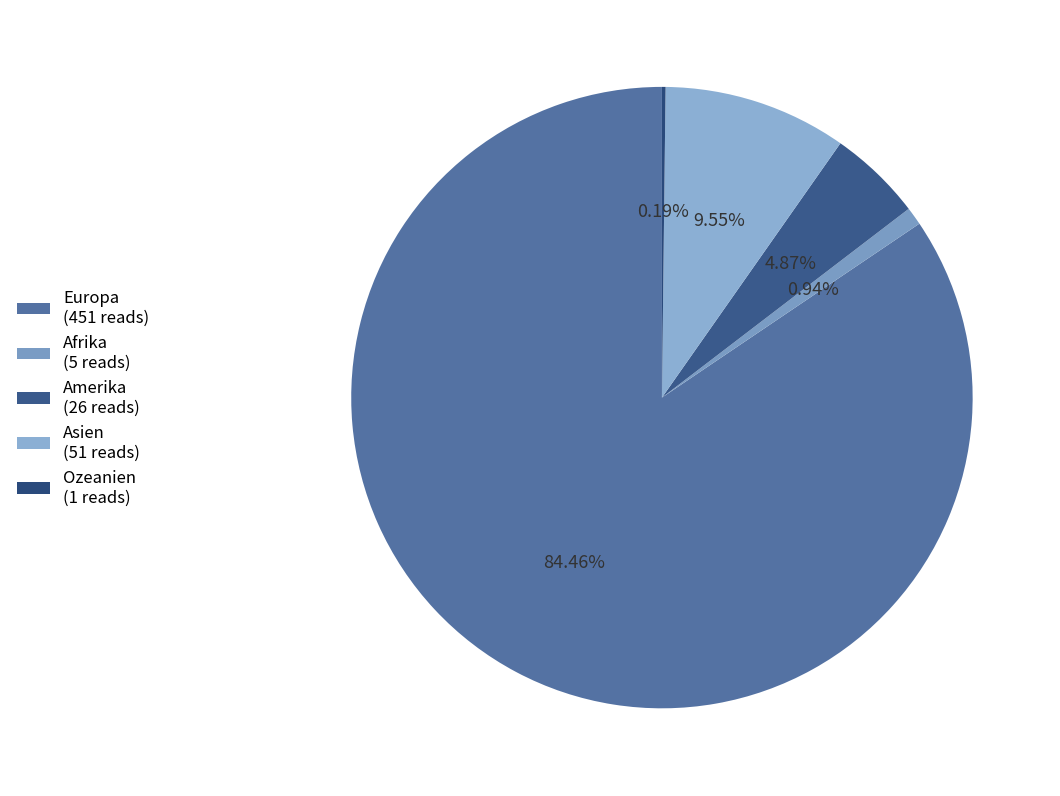

To the nearest percent, what portion does Europa represent?

84%